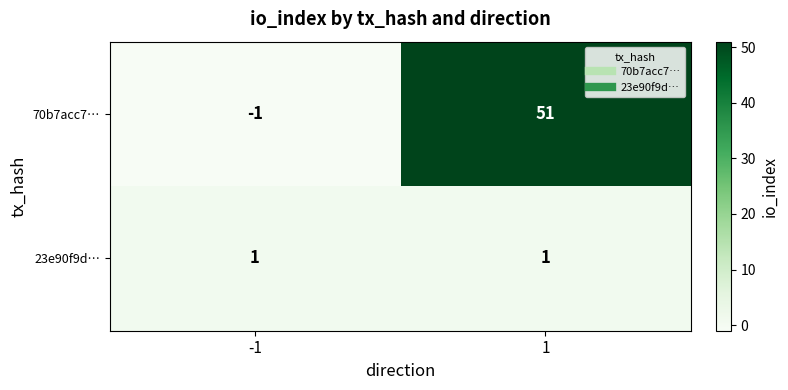

List the series in order of their overall mean, highest first.

70b7acc7…, 23e90f9d…